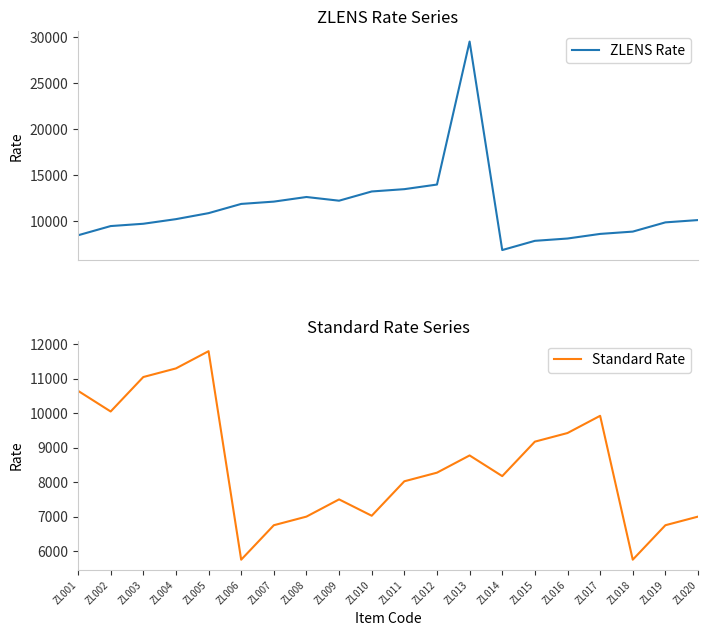

Does the chart have visible grid lines?

No